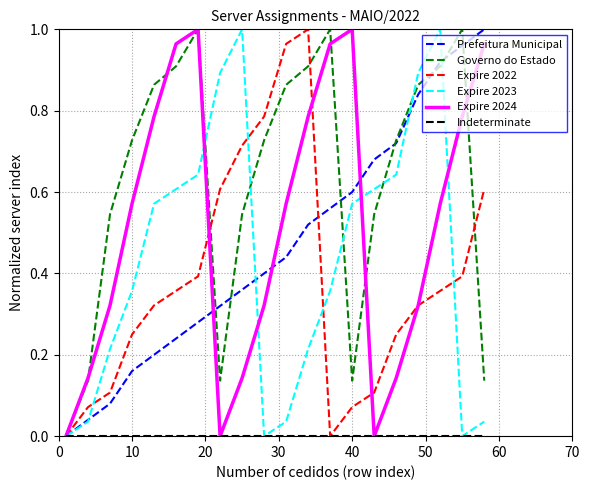

Which series has the largest total across all categories?

Governo do Estado